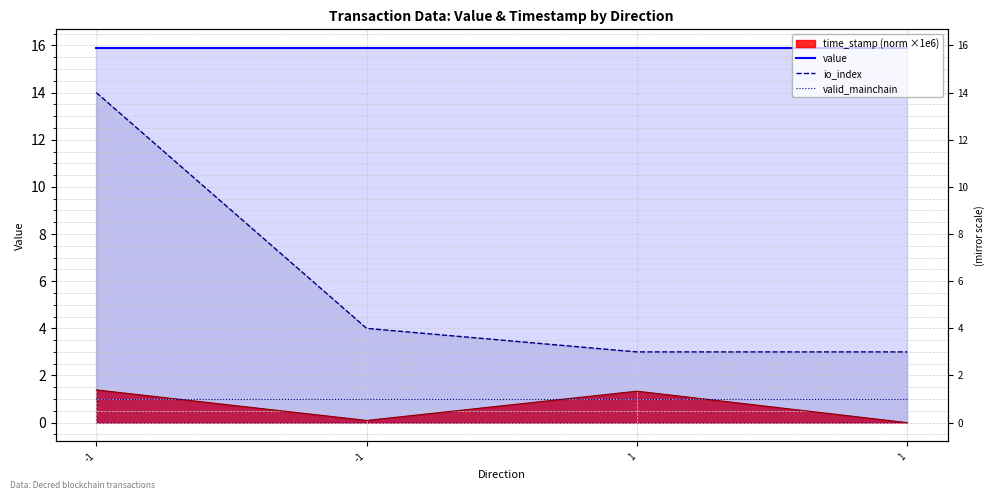

What is the value of the io_index point at the 4th from the left?

3.0